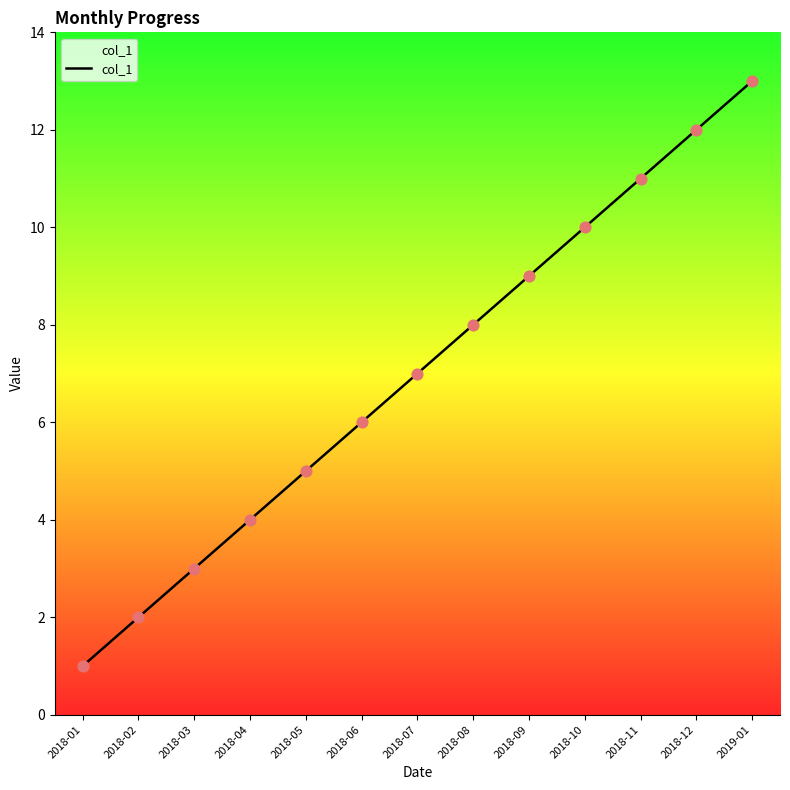

Between 2018-09 and 2018-01, which is larger?

2018-09